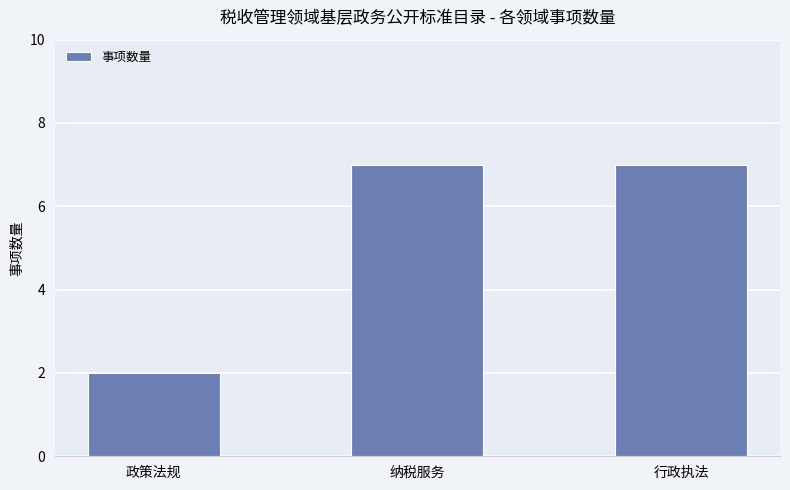

What is the difference between the maximum and minimum values?

5